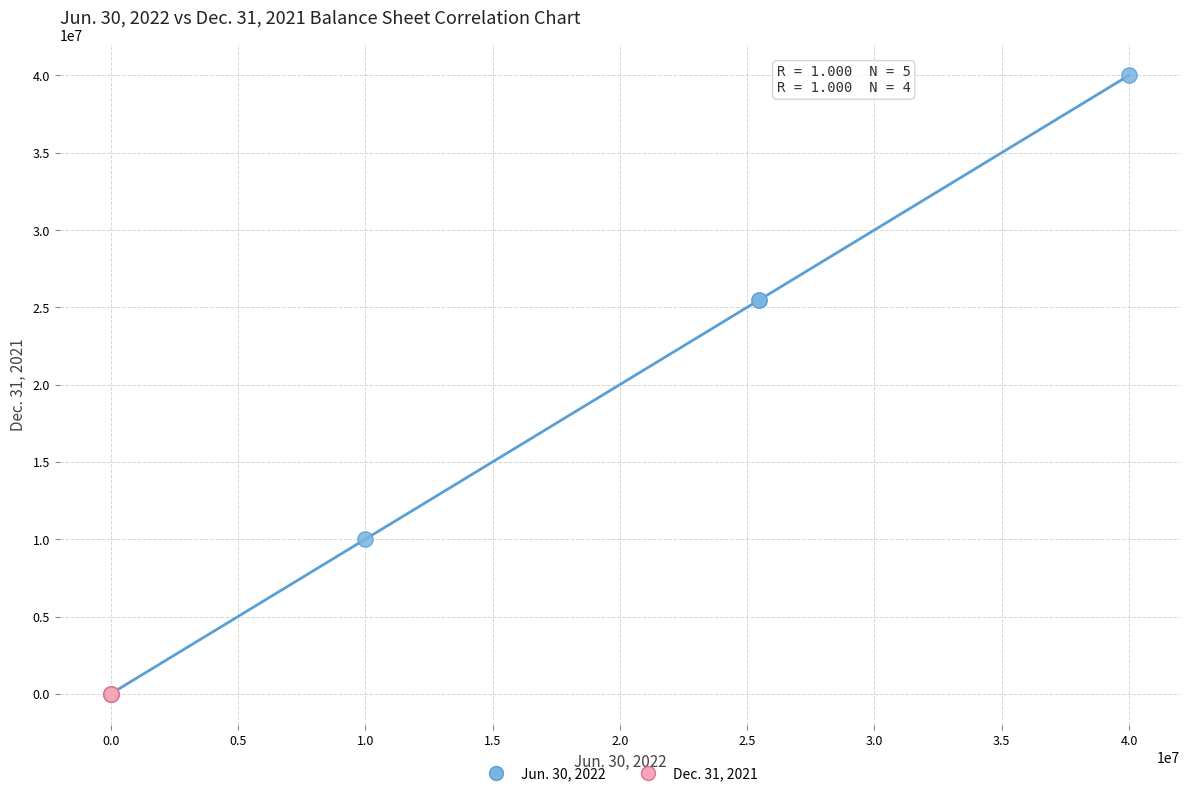

Which series has the largest Y range (max minus min)?

Jun. 30, 2022